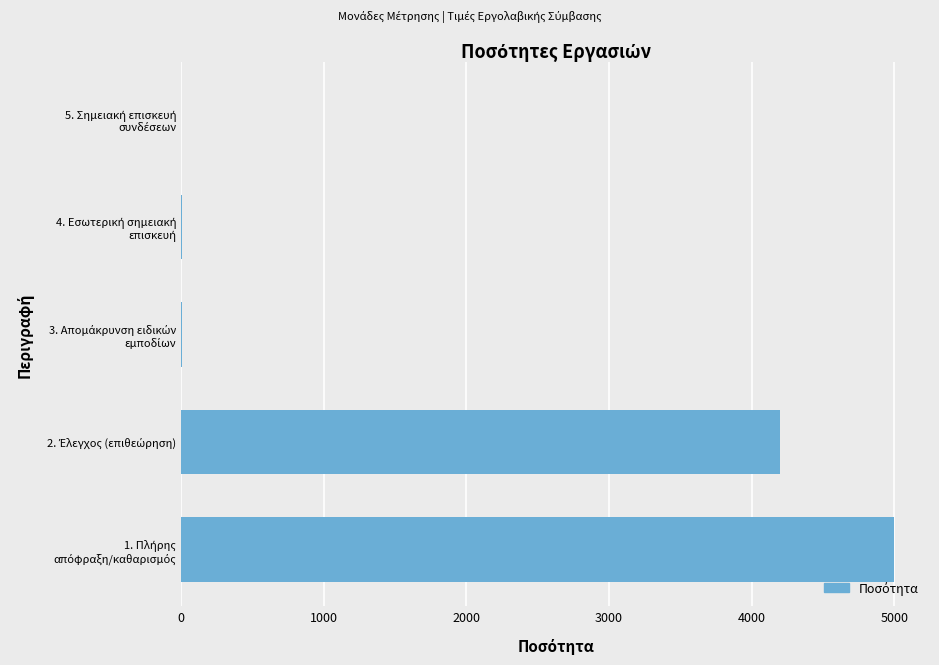

What is the sum of all values?

9213